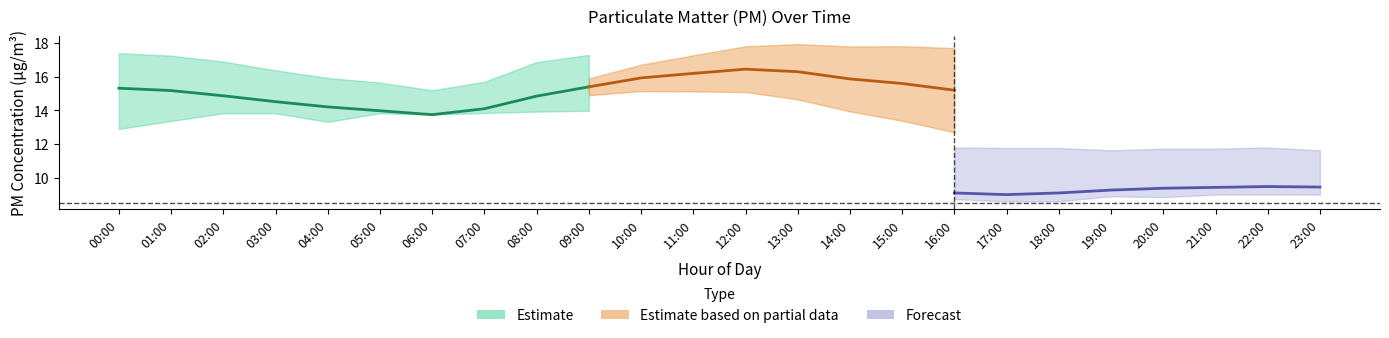

What is the label of the 24th point from the left?

23:00